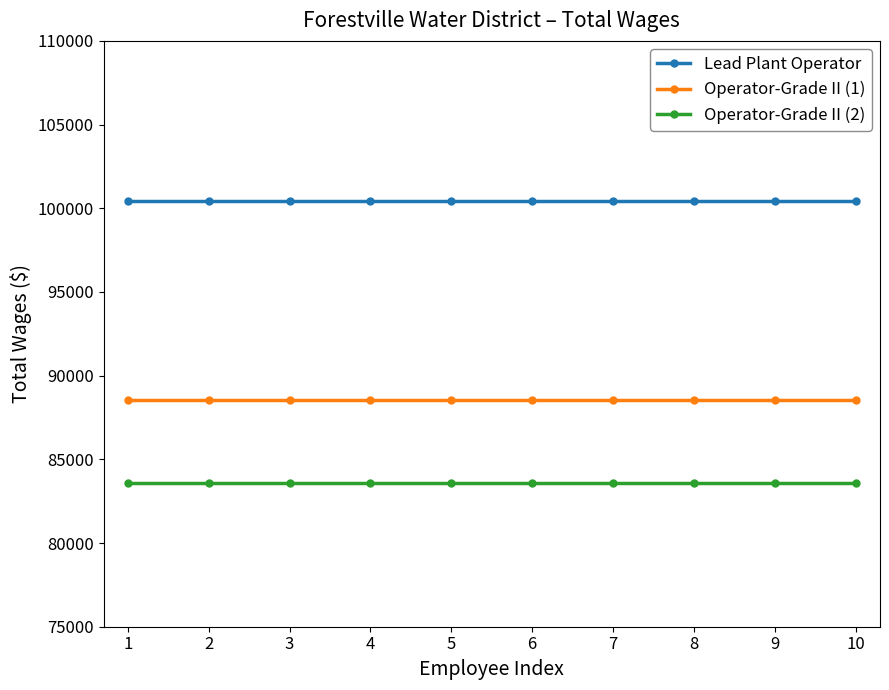

True or false: Lead Plant Operator and Operator-Grade II (1) cross at least once.

False